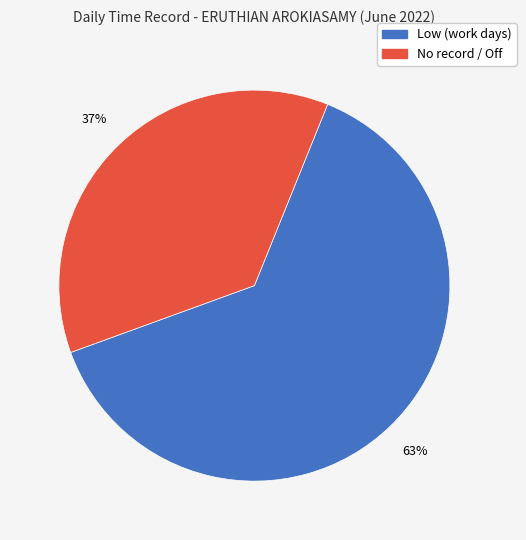

Is there any slice that represents more than half of the pie?

Yes